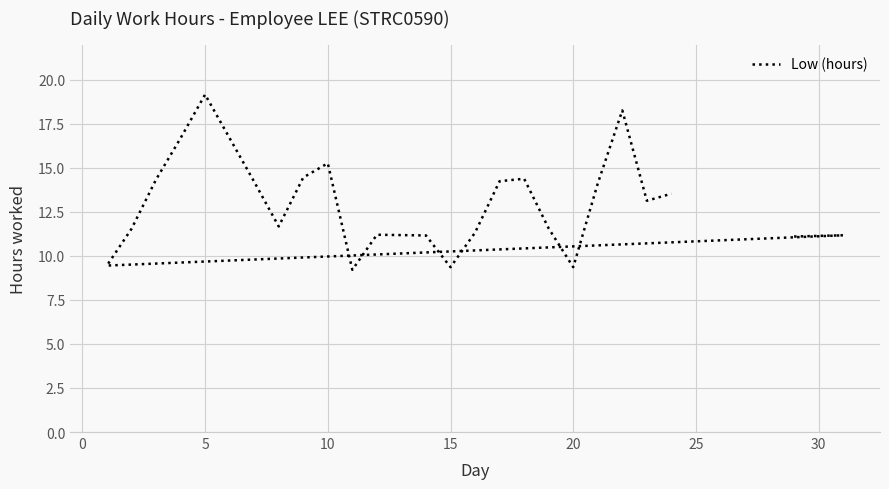

How many values are below 13?

12